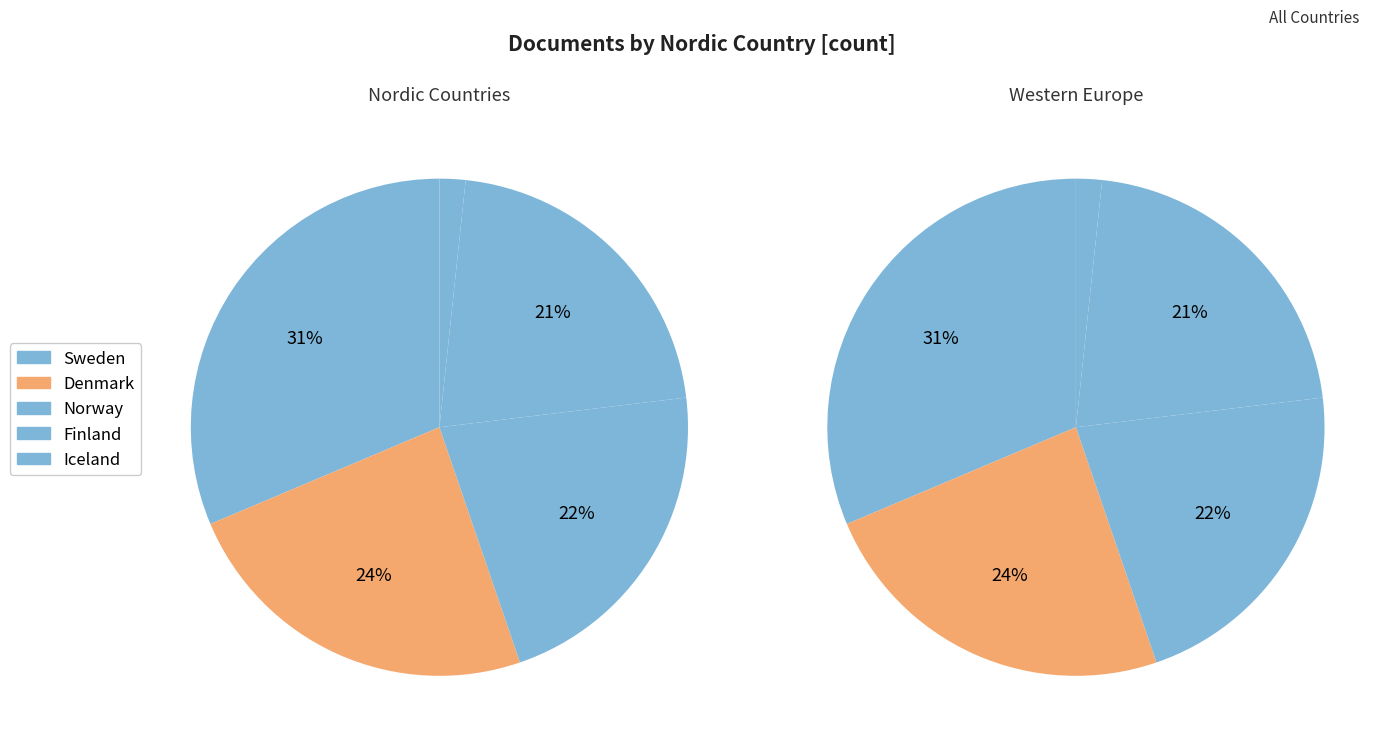

To the nearest percent, what percentage of the pie is Denmark?

24%